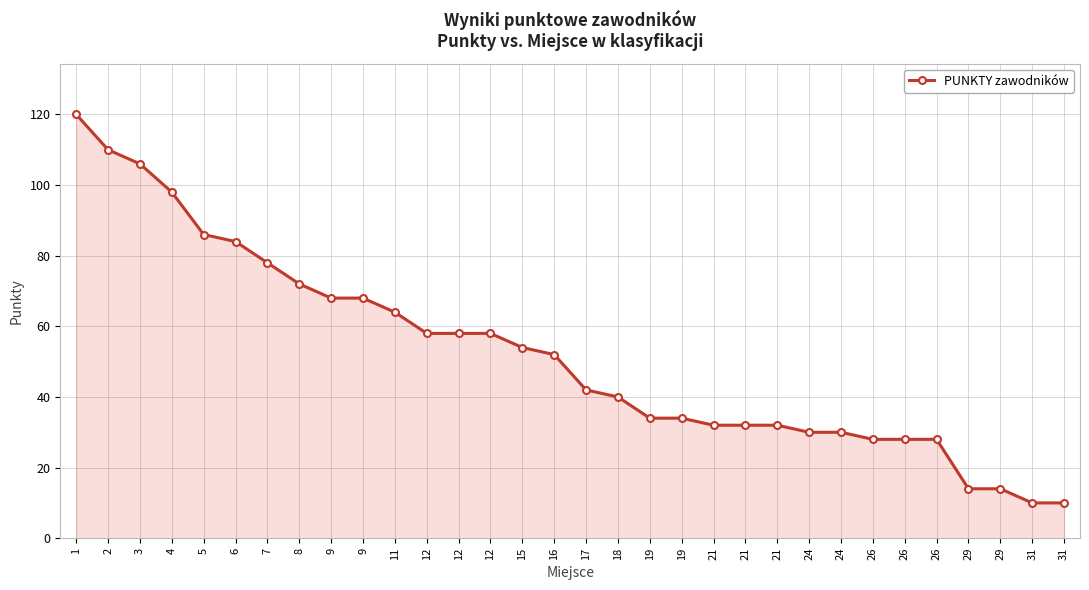

How many lines are shown in the chart?

1